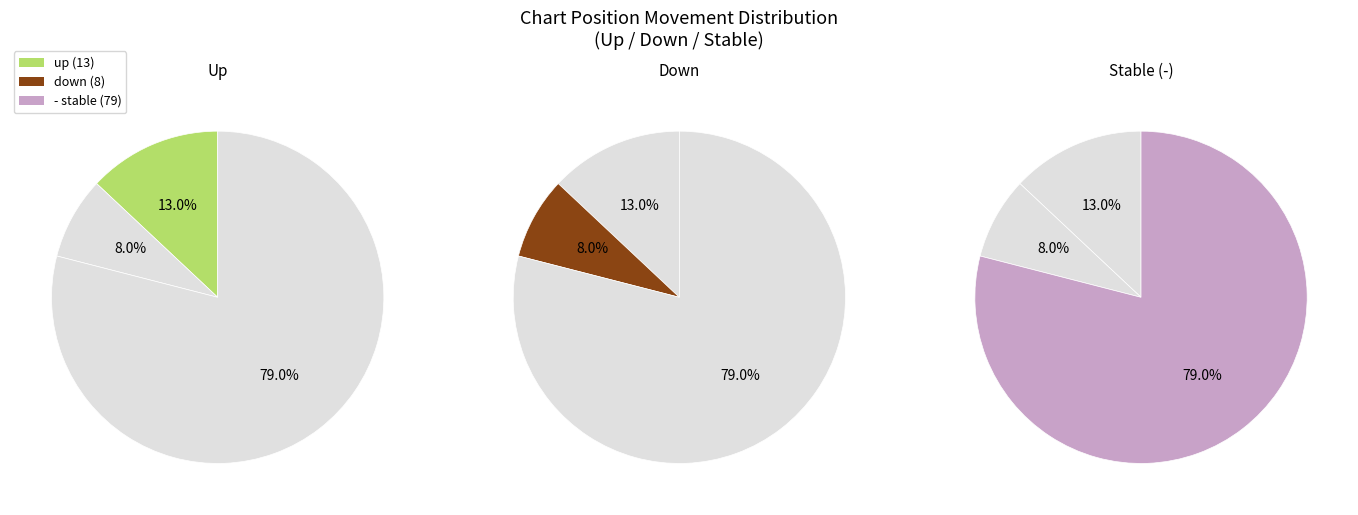

Which category has the smallest portion of the pie?

down